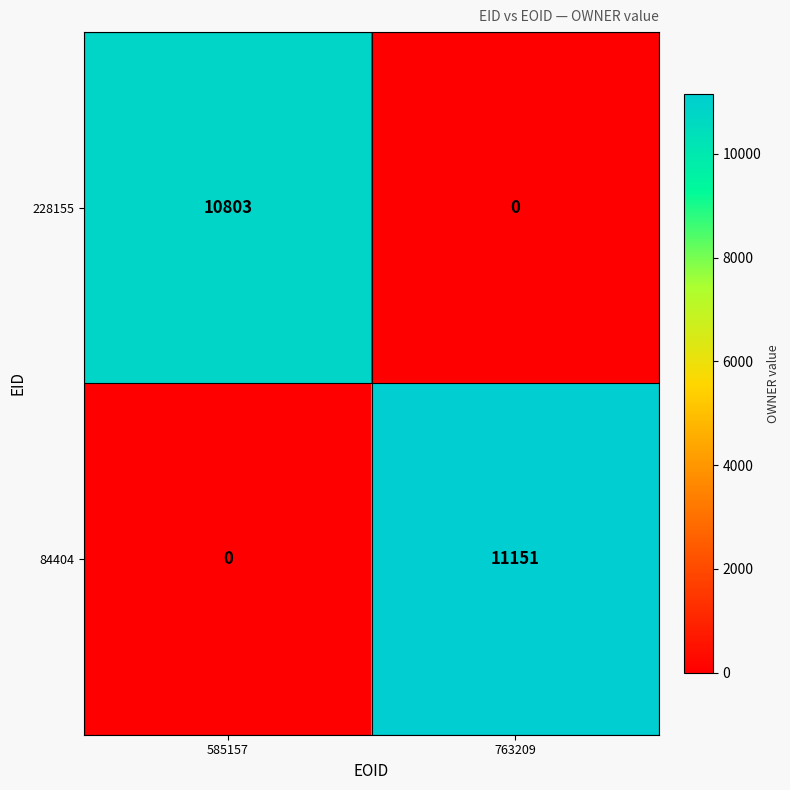

What is the average value of the 228155 series?

5402